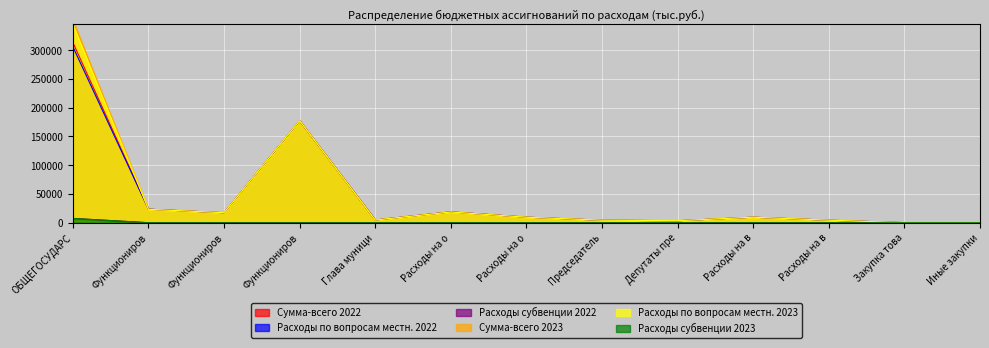

At which category is the sum across all series the highest?

ОБЩЕГОСУДАРС